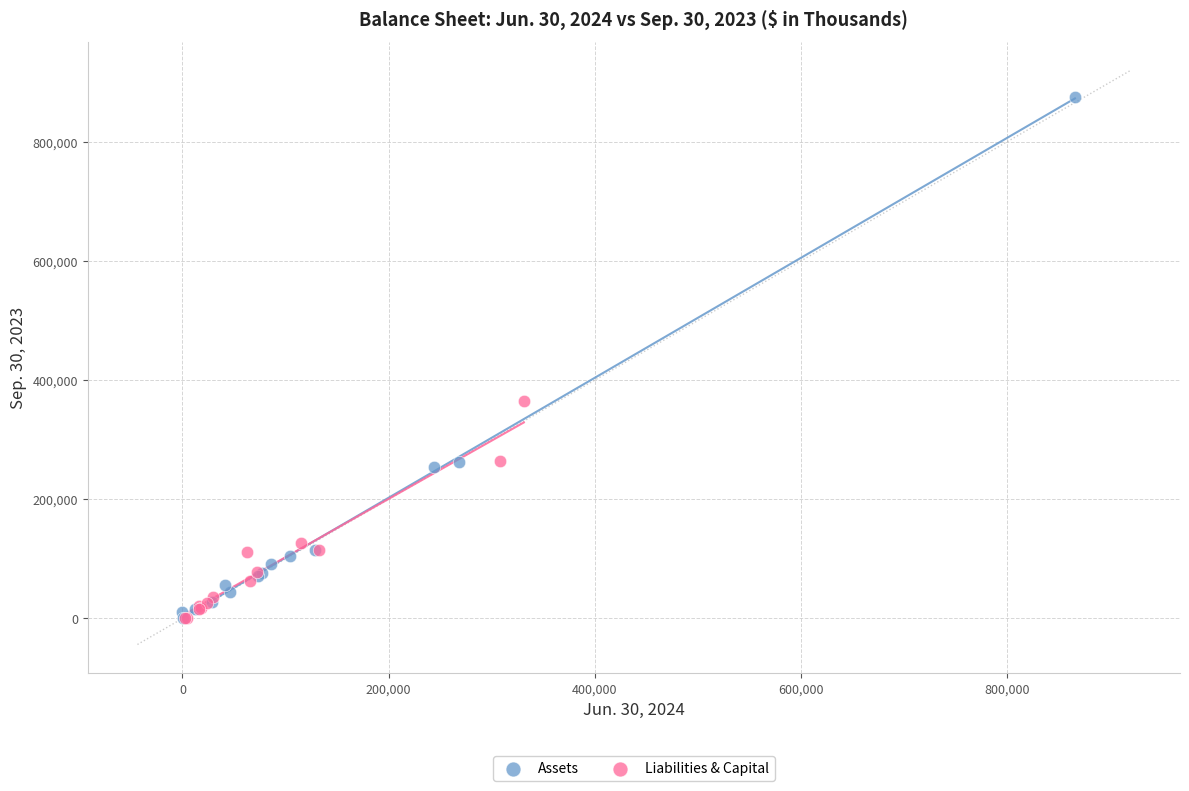

Which series has the widest spread of Y values?

Assets